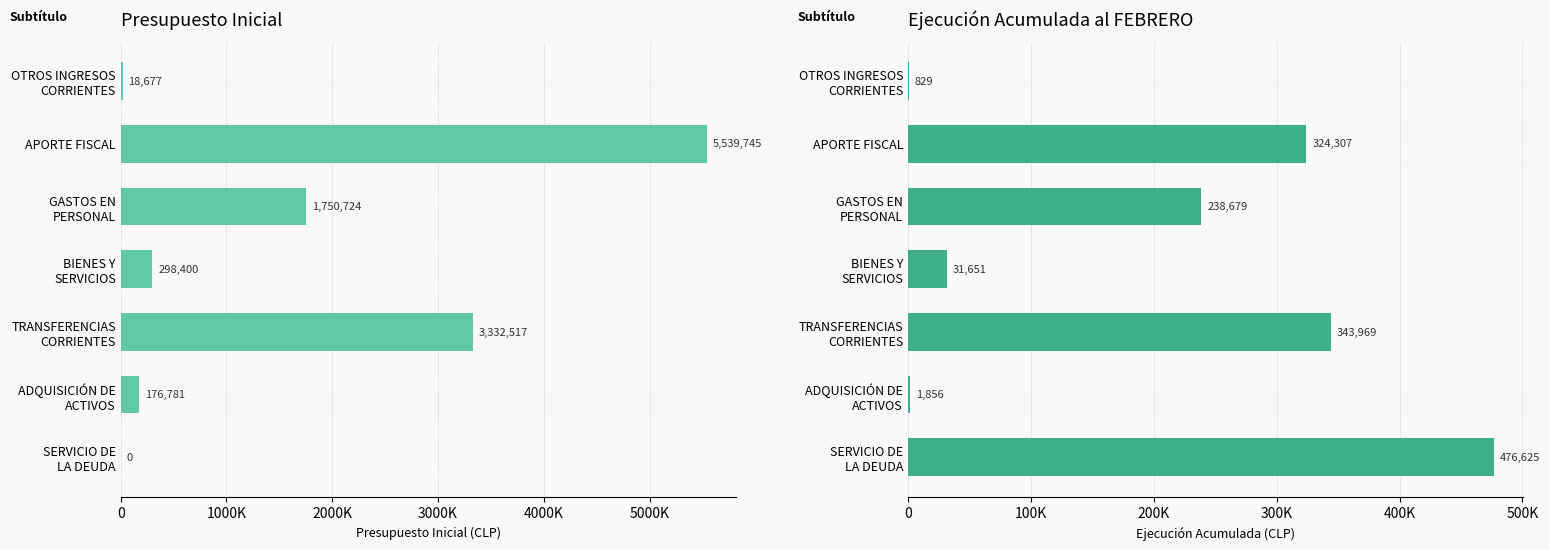

Does the chart contain stacked bars?

No